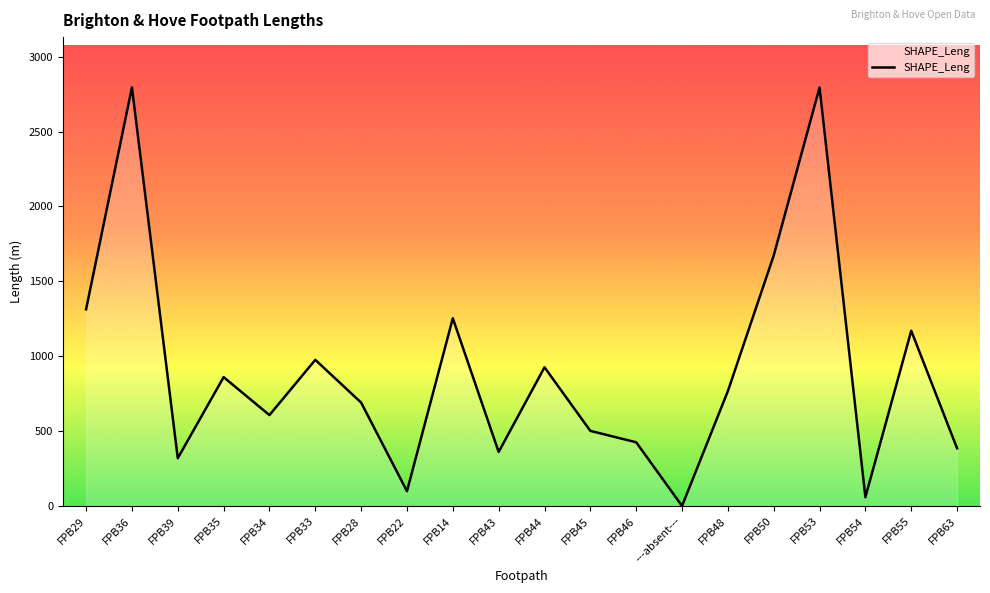

Does the chart have visible grid lines?

No